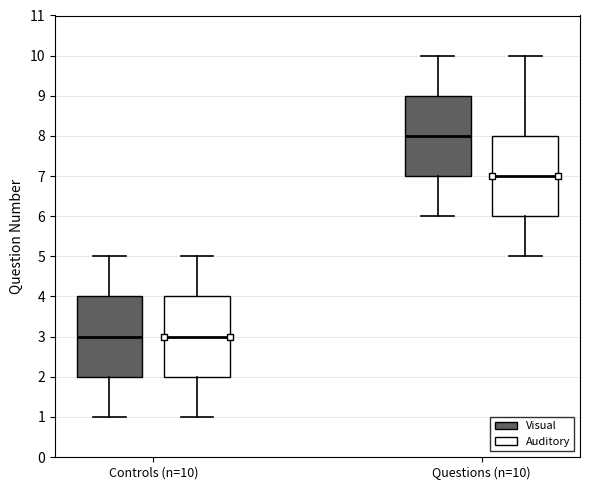

Which box has the highest median line?

Questions (n=10) (Visual)